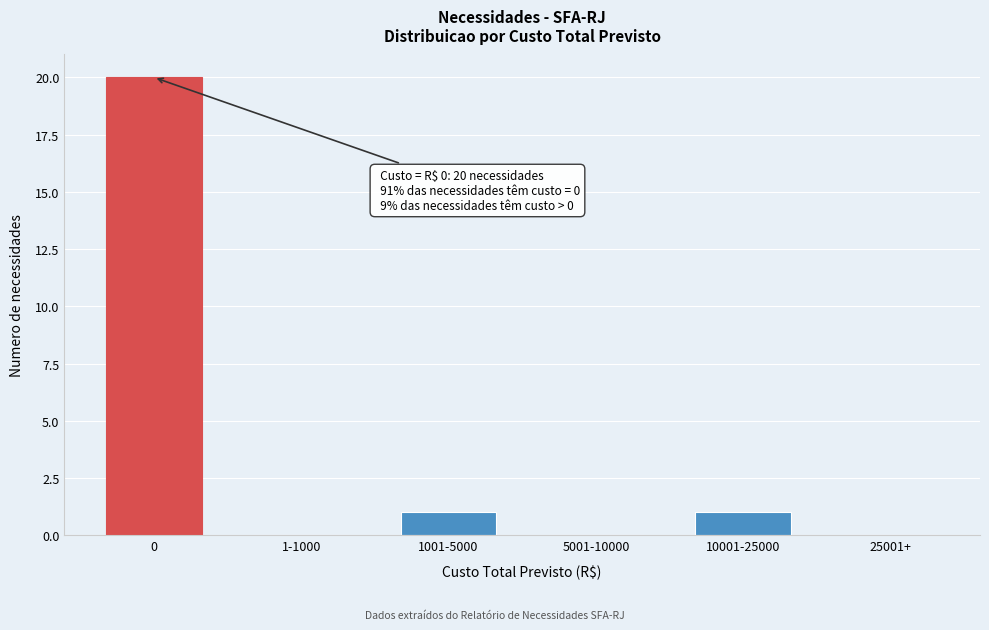

Reading left to right, what are all the values shown in this chart?

0=20	1-1000=0	1001-5000=1	5001-10000=0	10001-25000=1	25001+=0